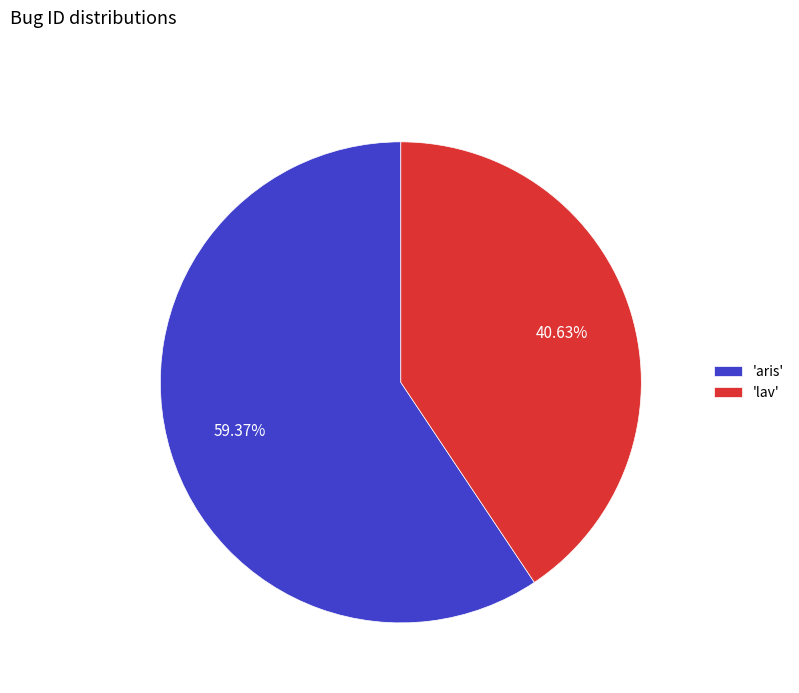

How many segments does this pie chart have?

2